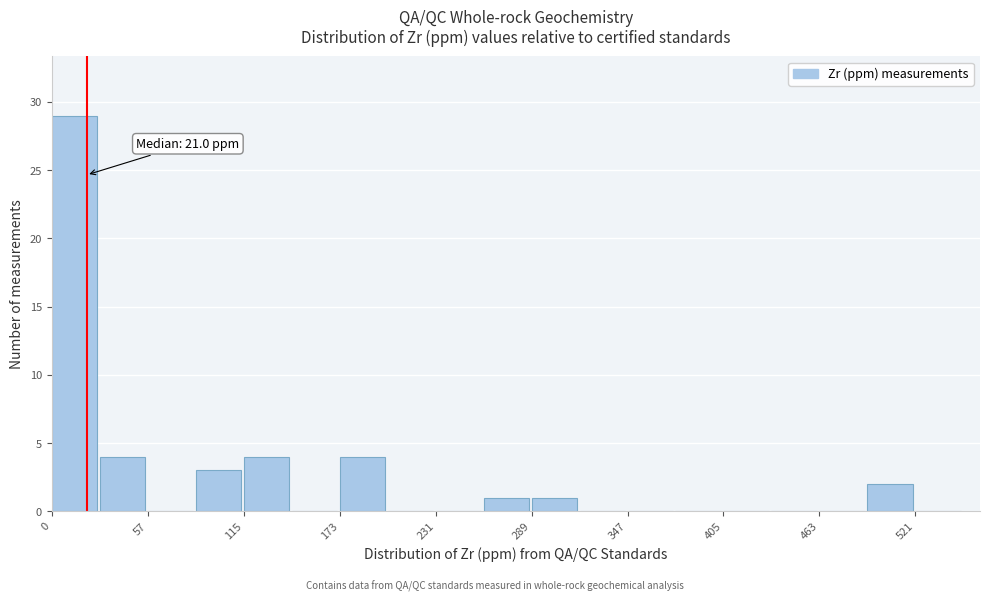

Around what value on the x-axis is the tallest bar? Give the approximate position of its centre, as read against the axis.

10